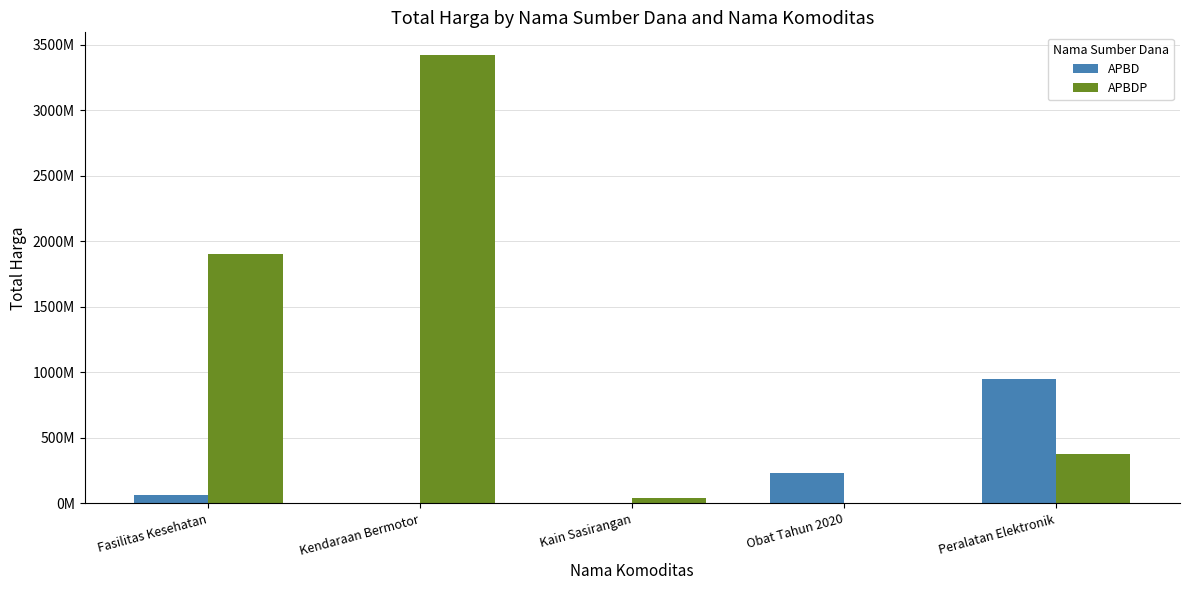

What are all the series names shown in the legend?

APBD, APBDP